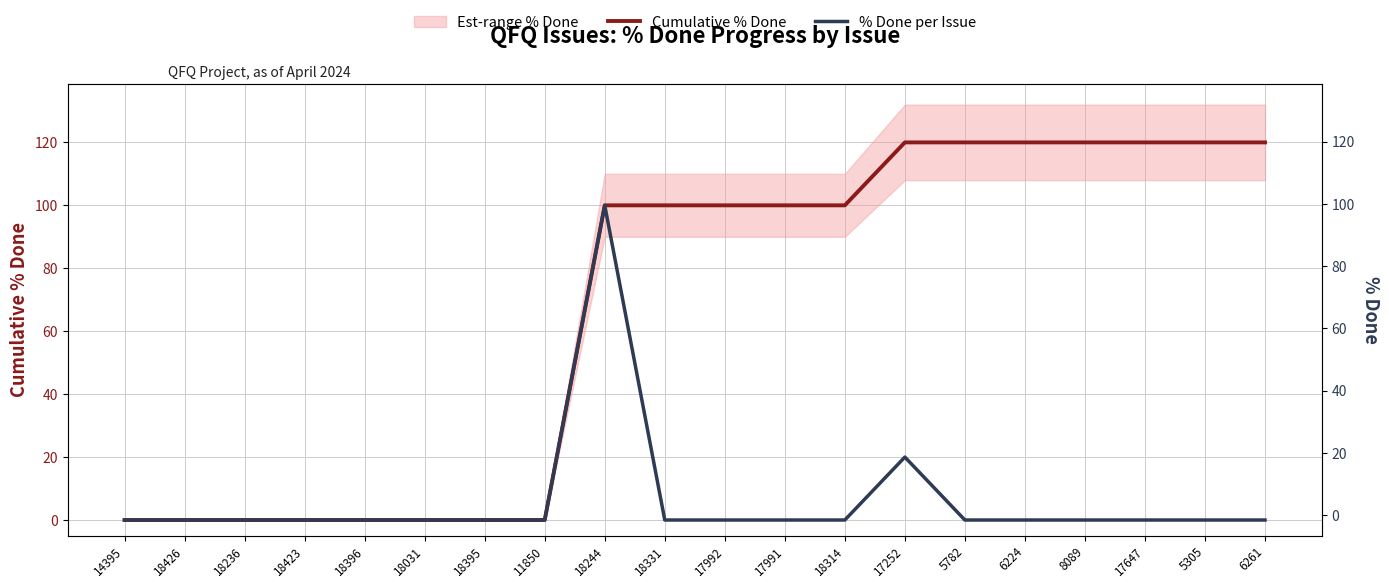

At which label does Cumulative % Done reach its peak?

17252